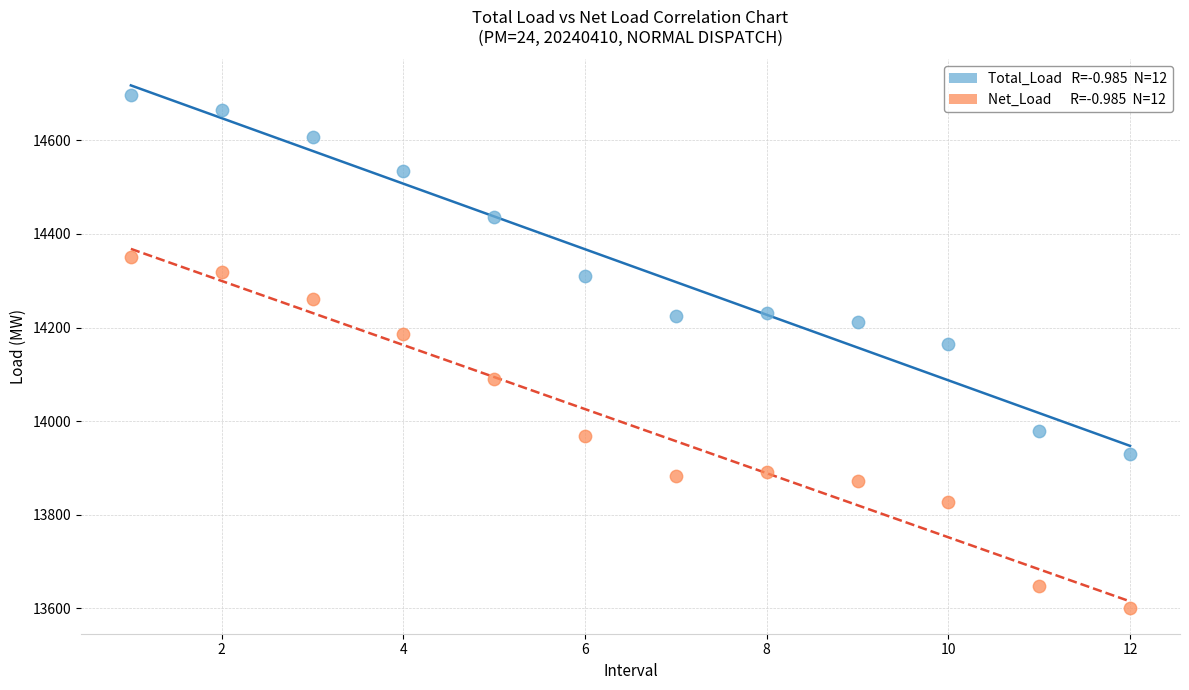

Across all series, what Y value is closest to 14148?

14165.2